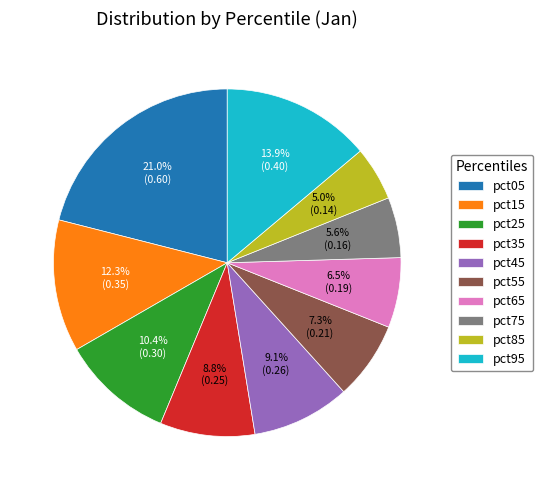

Count the number of slices in the pie.

10